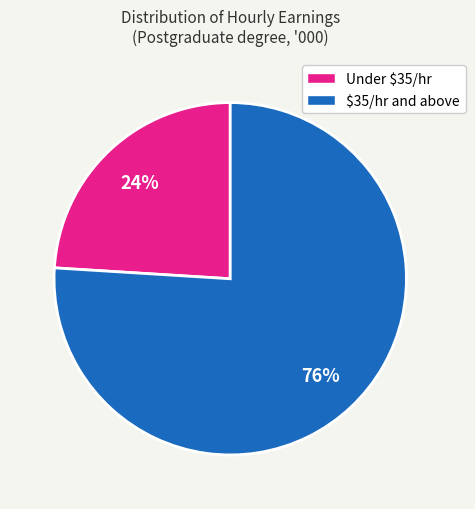

Does any single category account for the majority?

Yes